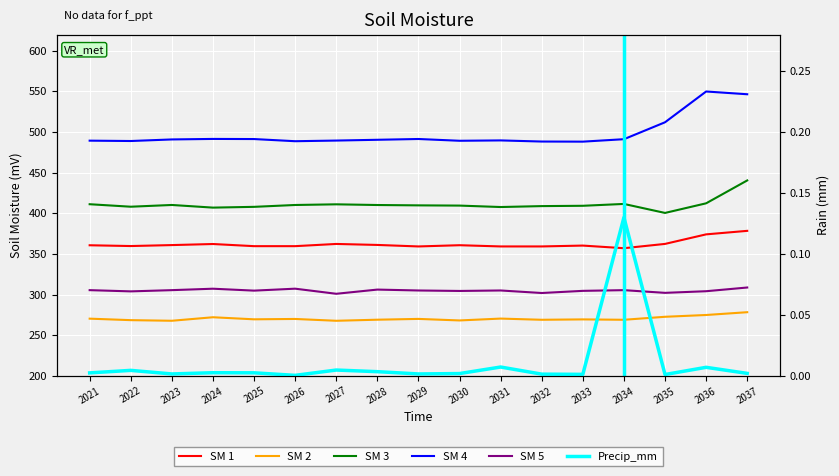

Between 2037 and 2029, which is larger?

2037